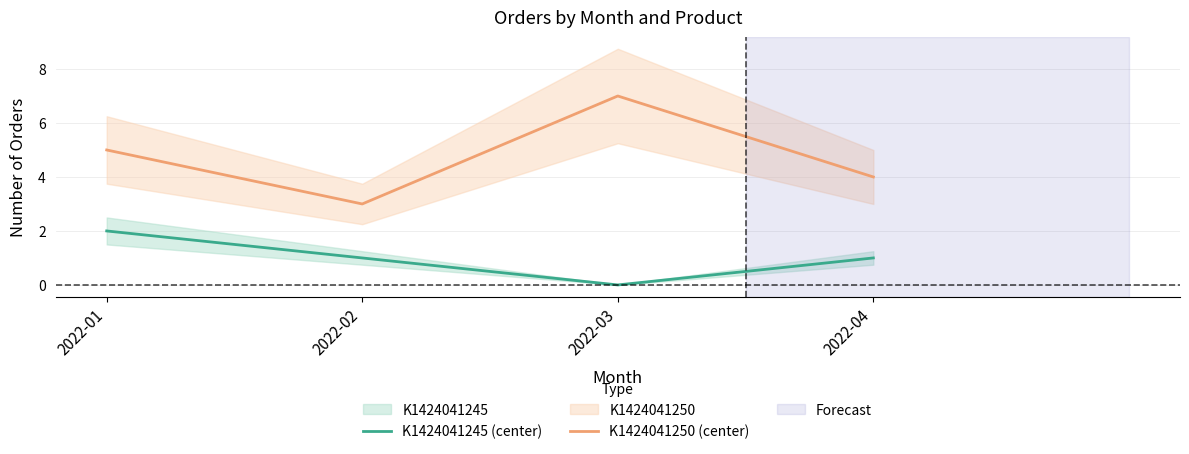

Reading left to right, list all the values displayed in this chart.

K1424041245 (center): 2	1	0	1
K1424041250 (center): 5	3	7	4